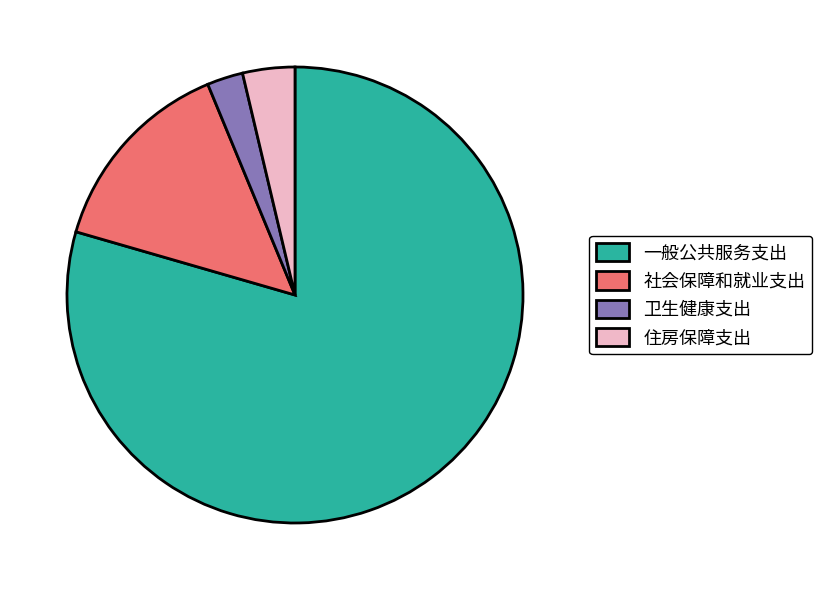

What is the majority slice?

一般公共服务支出